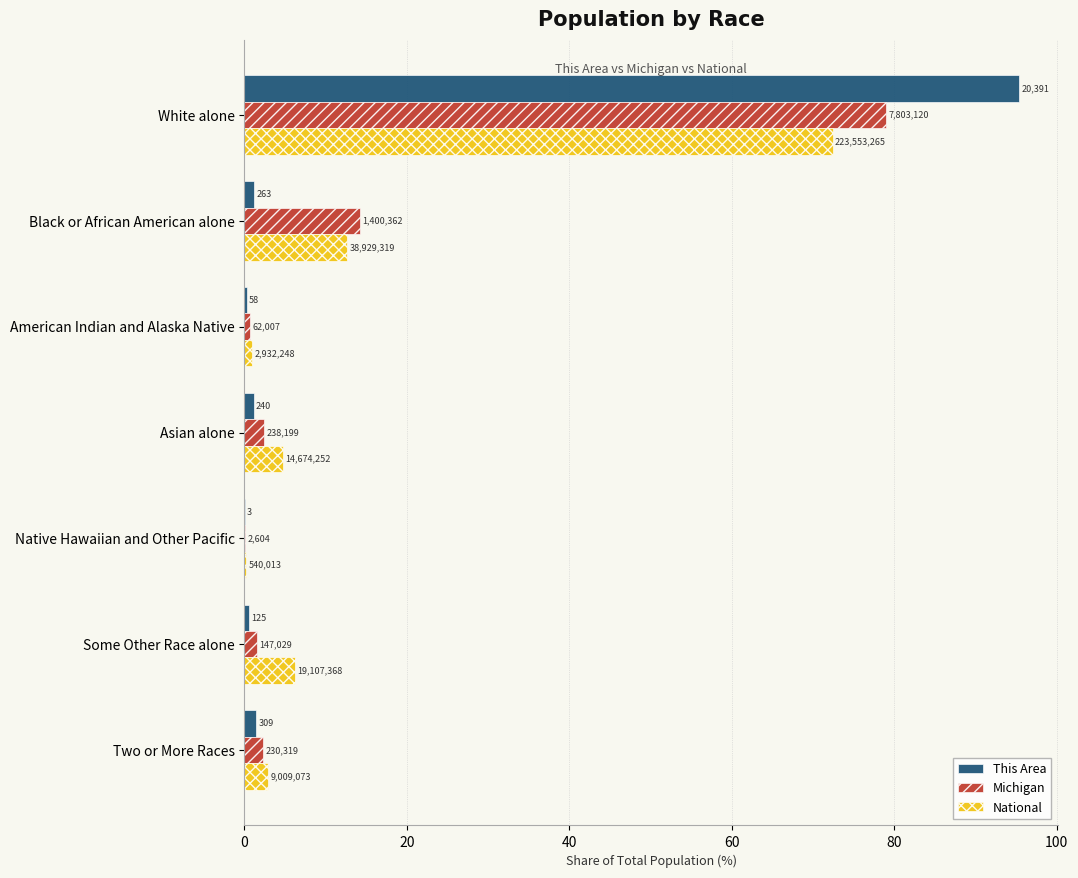

What are all the series names shown in the legend?

This Area, Michigan, National